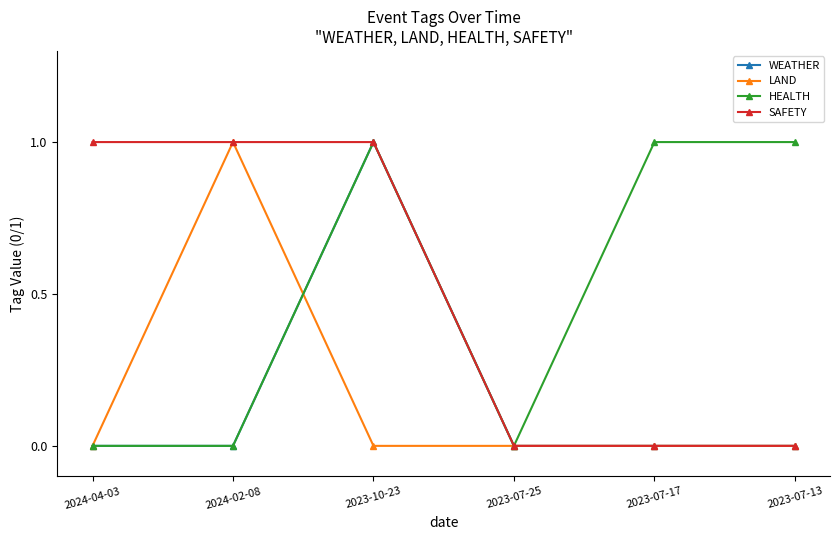

Is it true that SAFETY equals 2 at 2023-10-23?

False